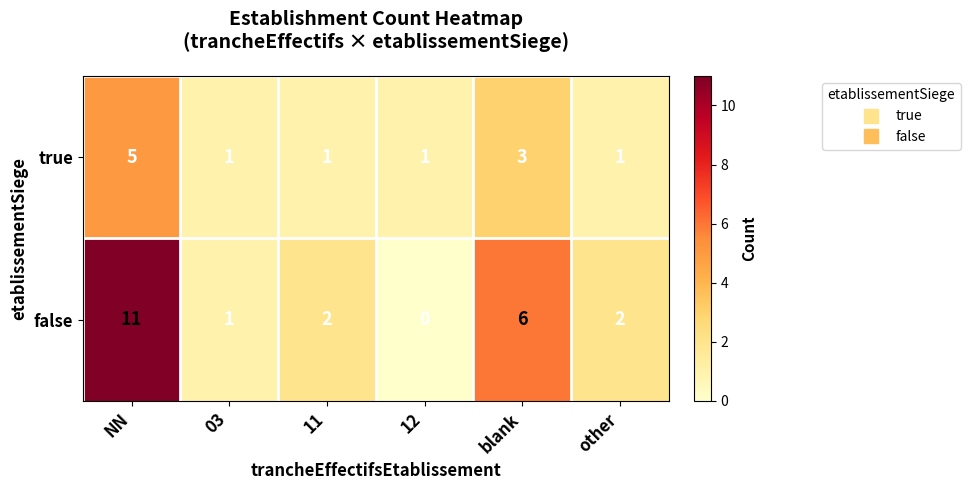

Reading left to right, transcribe all the data shown in this chart.

true: NN=5	03=1	11=1	12=1	blank=3	other=1
false: NN=11	03=1	11=2	12=0	blank=6	other=2